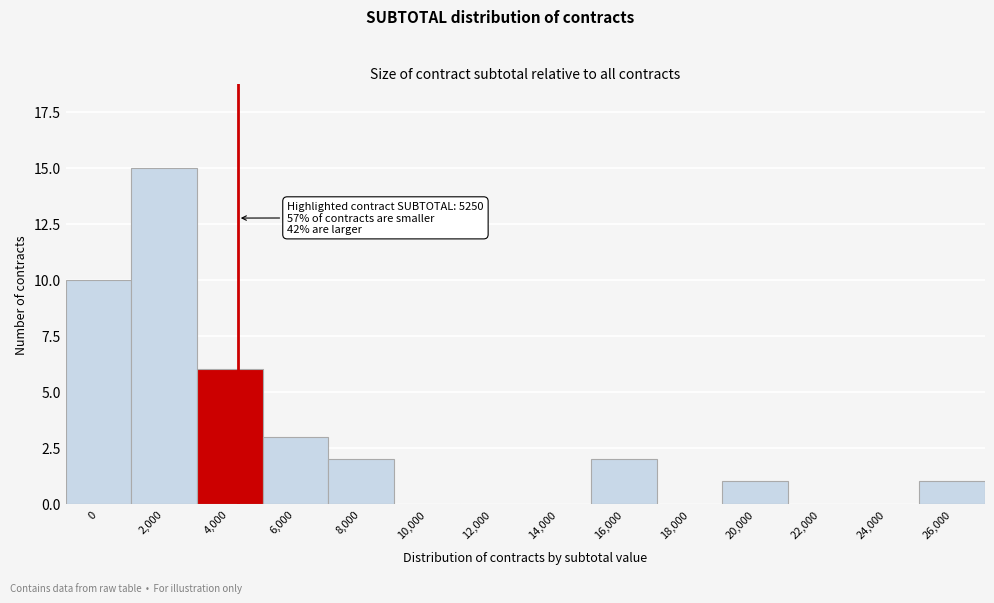

Reading left to right, what are all the values shown in this chart?

0=10	2,000=15	4,000=6	6,000=3	8,000=2	10,000=0	12,000=0	14,000=0	16,000=2	18,000=0	20,000=1	22,000=0	24,000=0	26,000=1